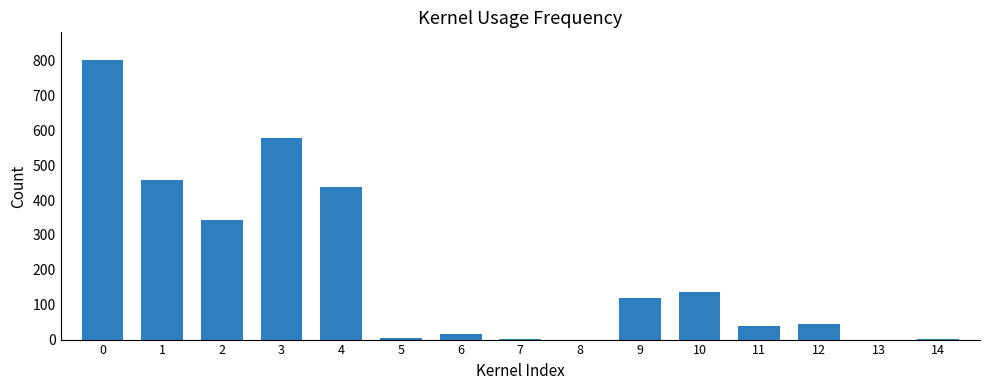

Which has a higher value, 4 or 7?

4